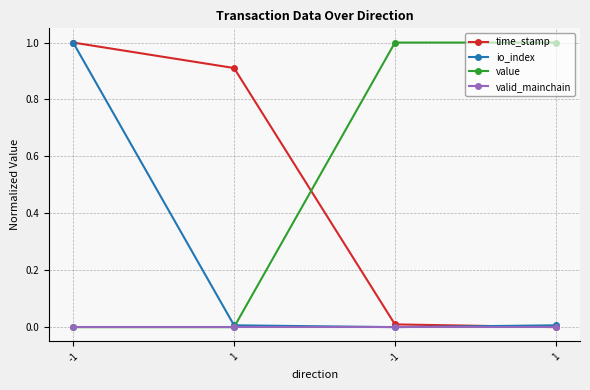

What is the difference between the maximum and minimum values in the io_index series?

1.0